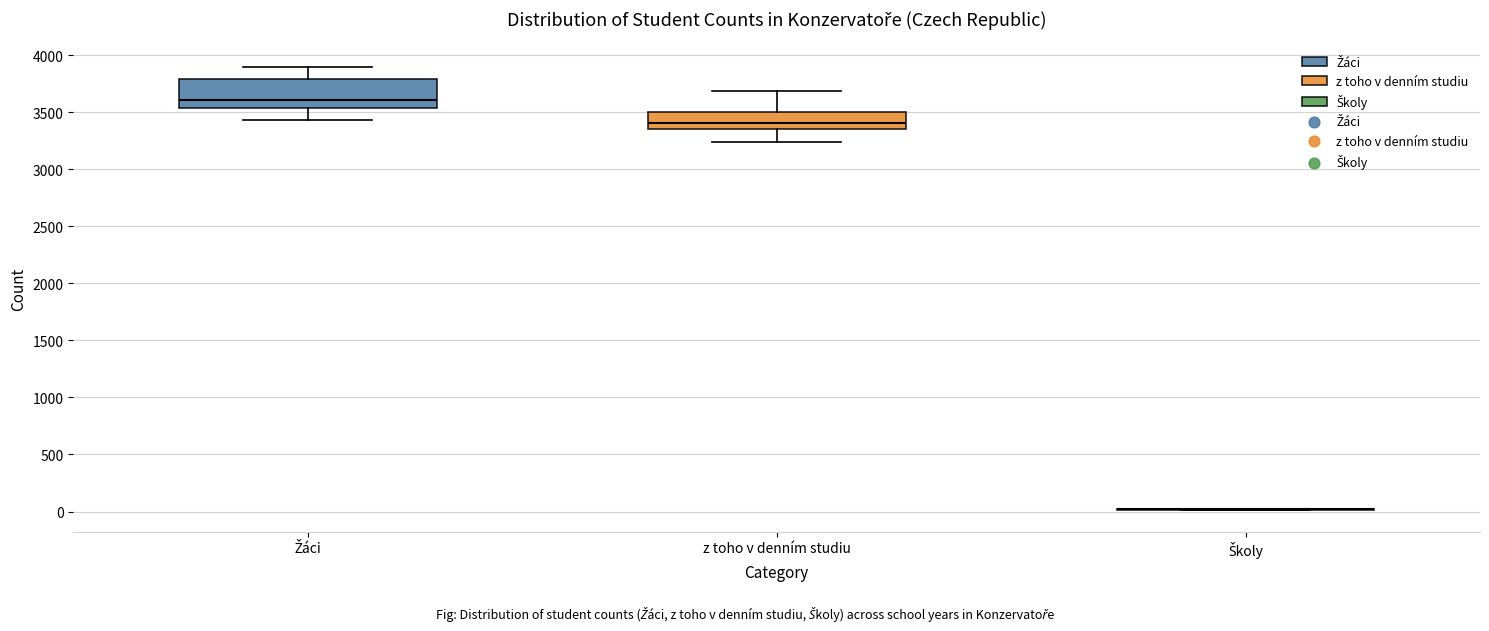

Comparing the boxes themselves (not the whiskers), which one is the tallest?

Žáci